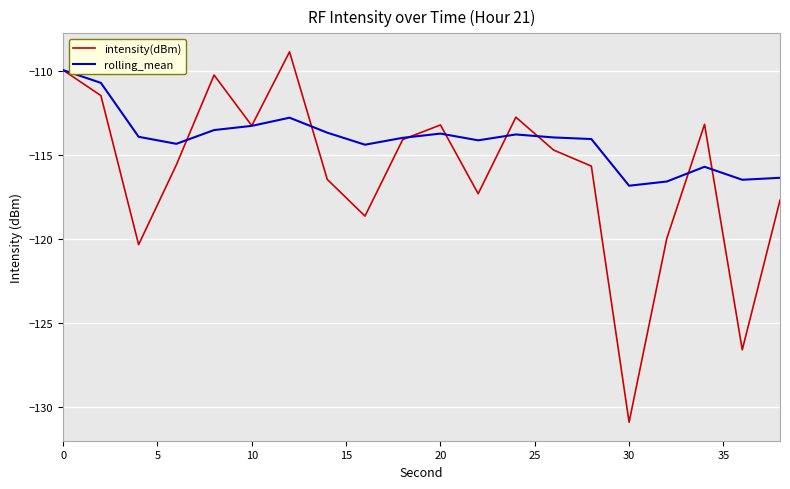

Which series has the largest total across all categories?

rolling_mean